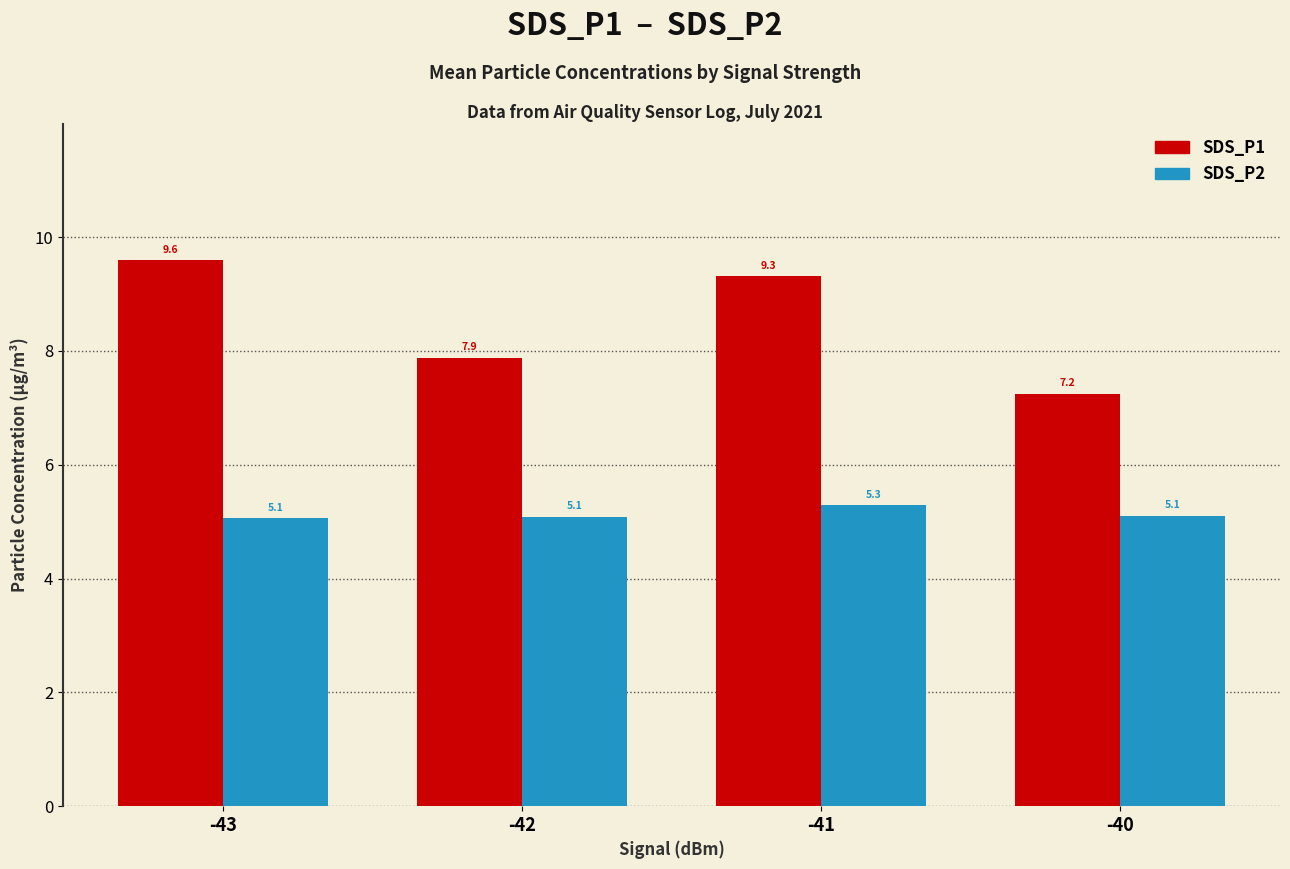

What is the sum of all SDS_P2 values?

20.5